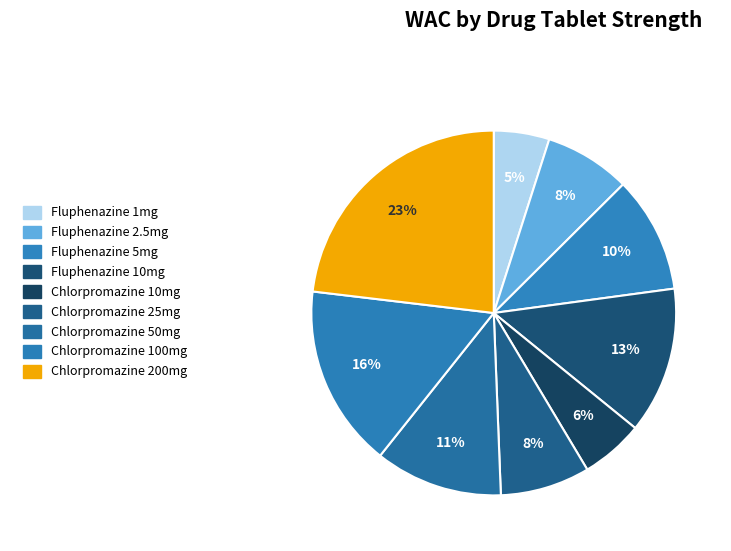

To the nearest percent, what percentage of the pie is Chlorpromazine 100mg?

16%